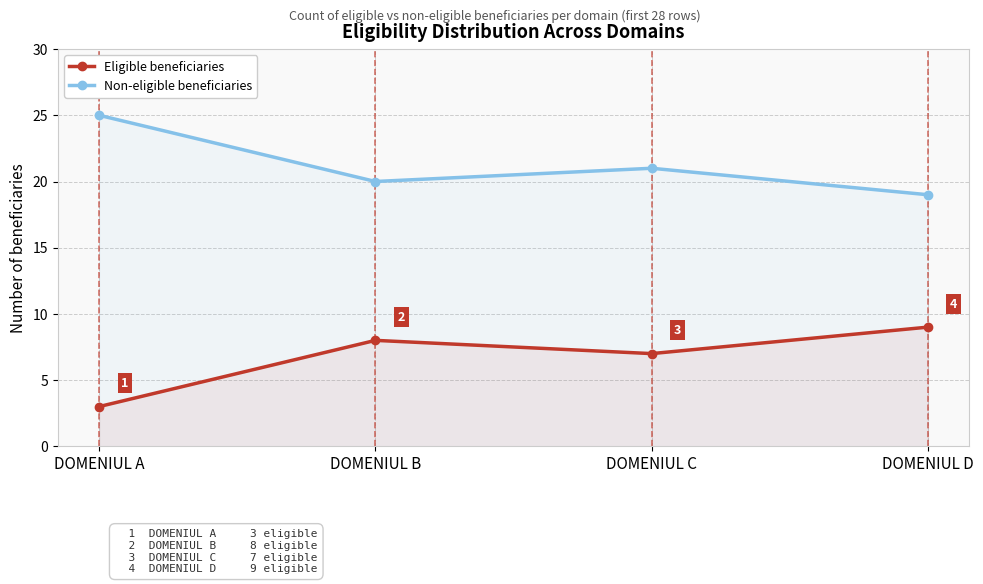

What is the lowest value of the Eligible beneficiaries series?

3